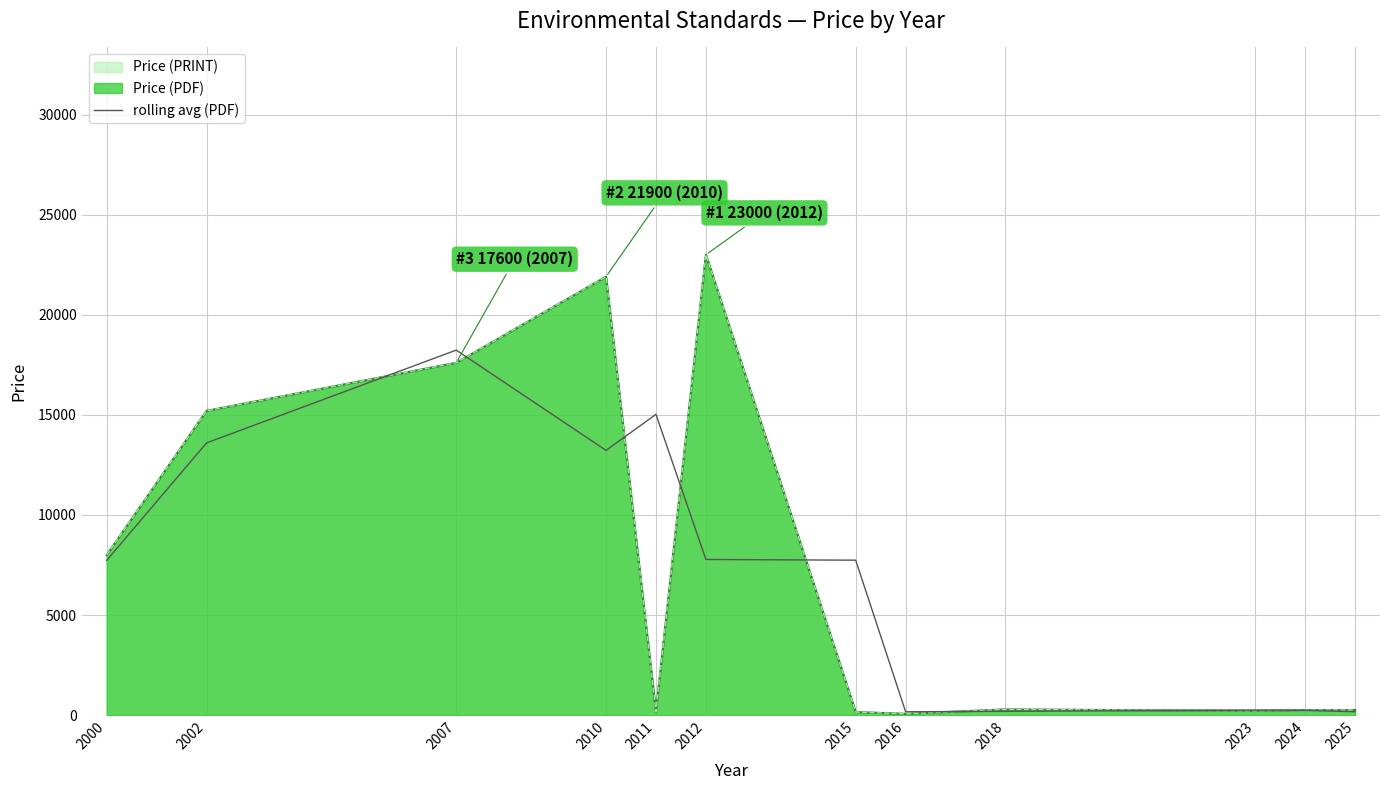

True or false: the data shows 22018.4 at 2011.

False